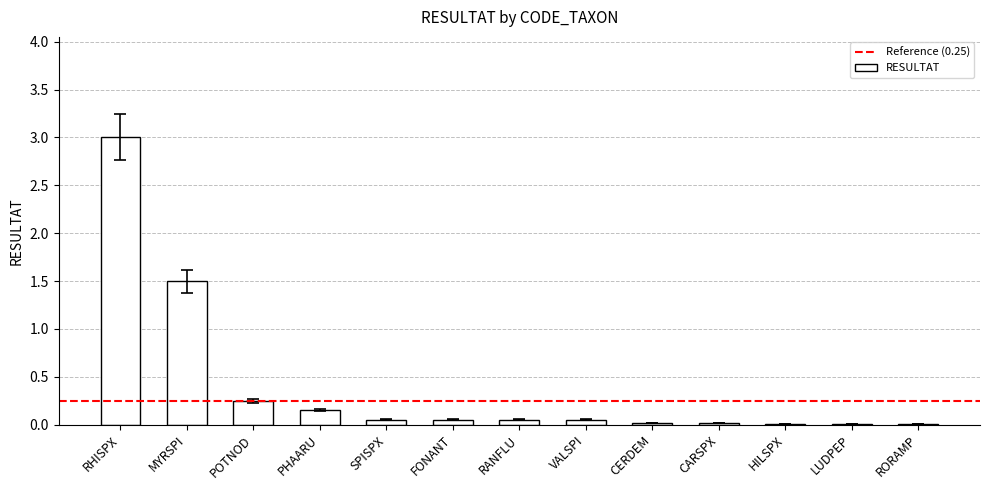

Where is the data nearest to the value 1?

MYRSPI